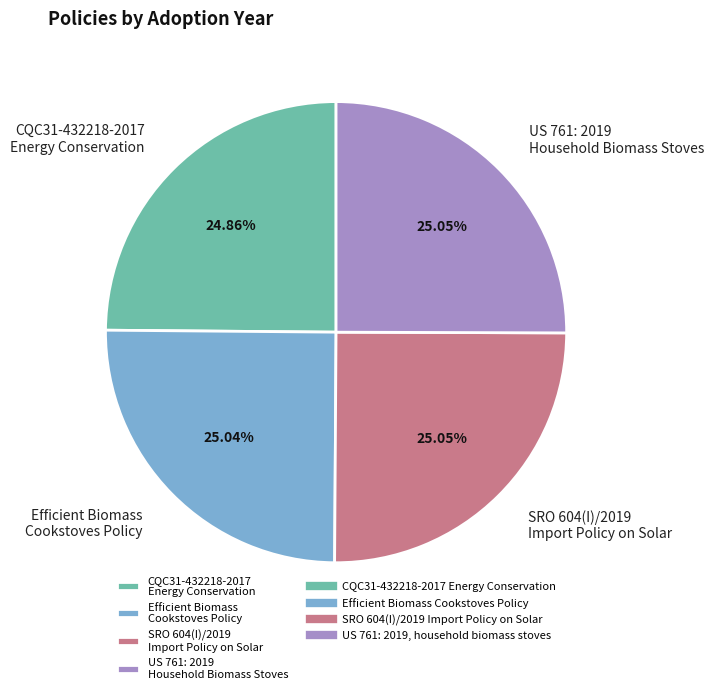

Does Efficient Biomass Cookstoves Policy account for over 50% of the chart?

No